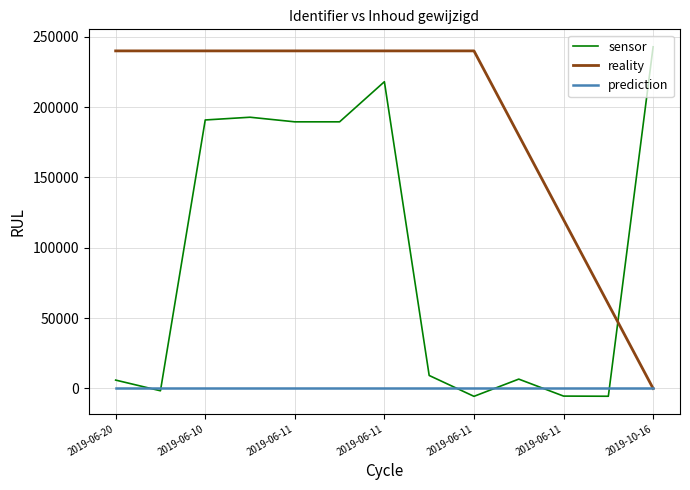

What are all the series names shown in the legend?

sensor, reality, prediction